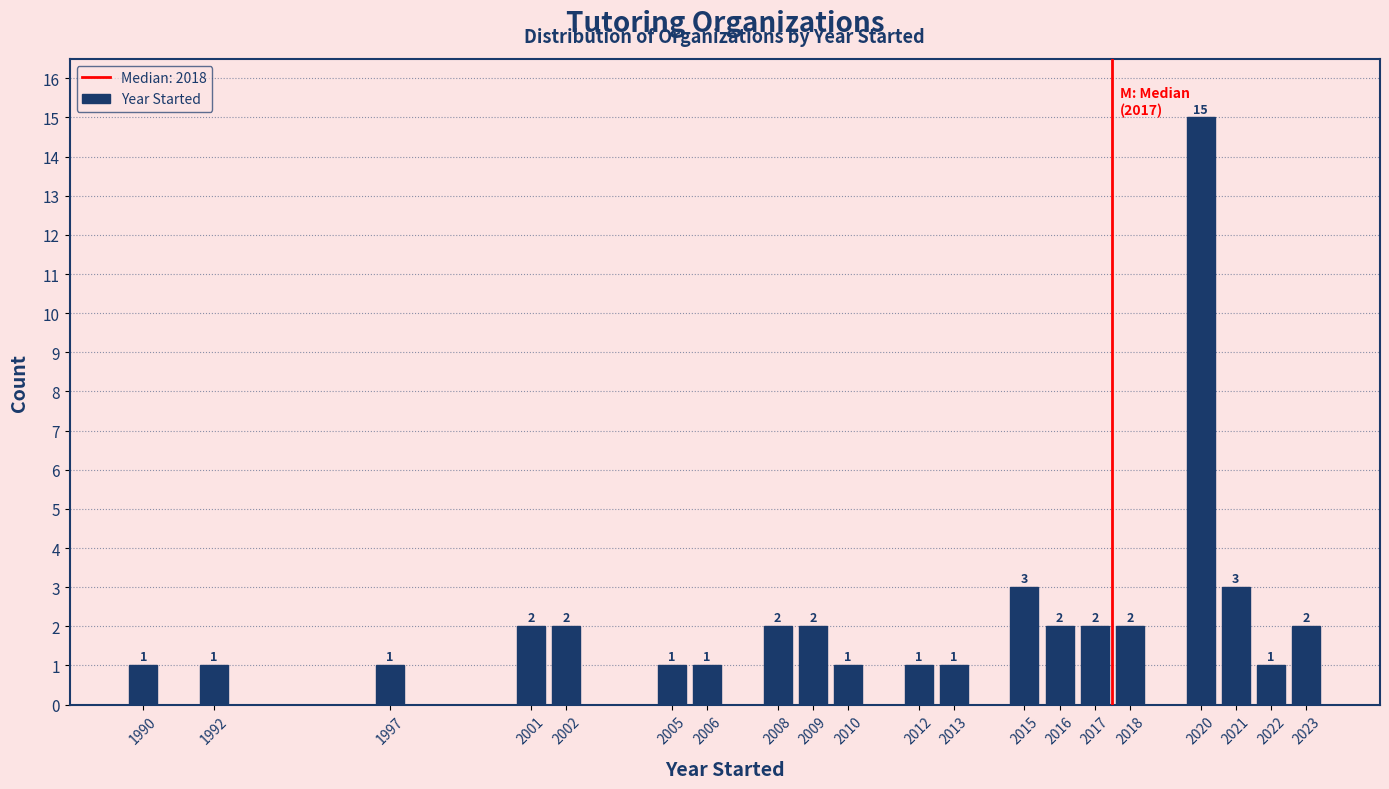

Reading left to right, what are all the values shown in this chart?

1	1	1	2	2	1	1	2	2	1	1	1	3	2	2	2	15	3	1	2